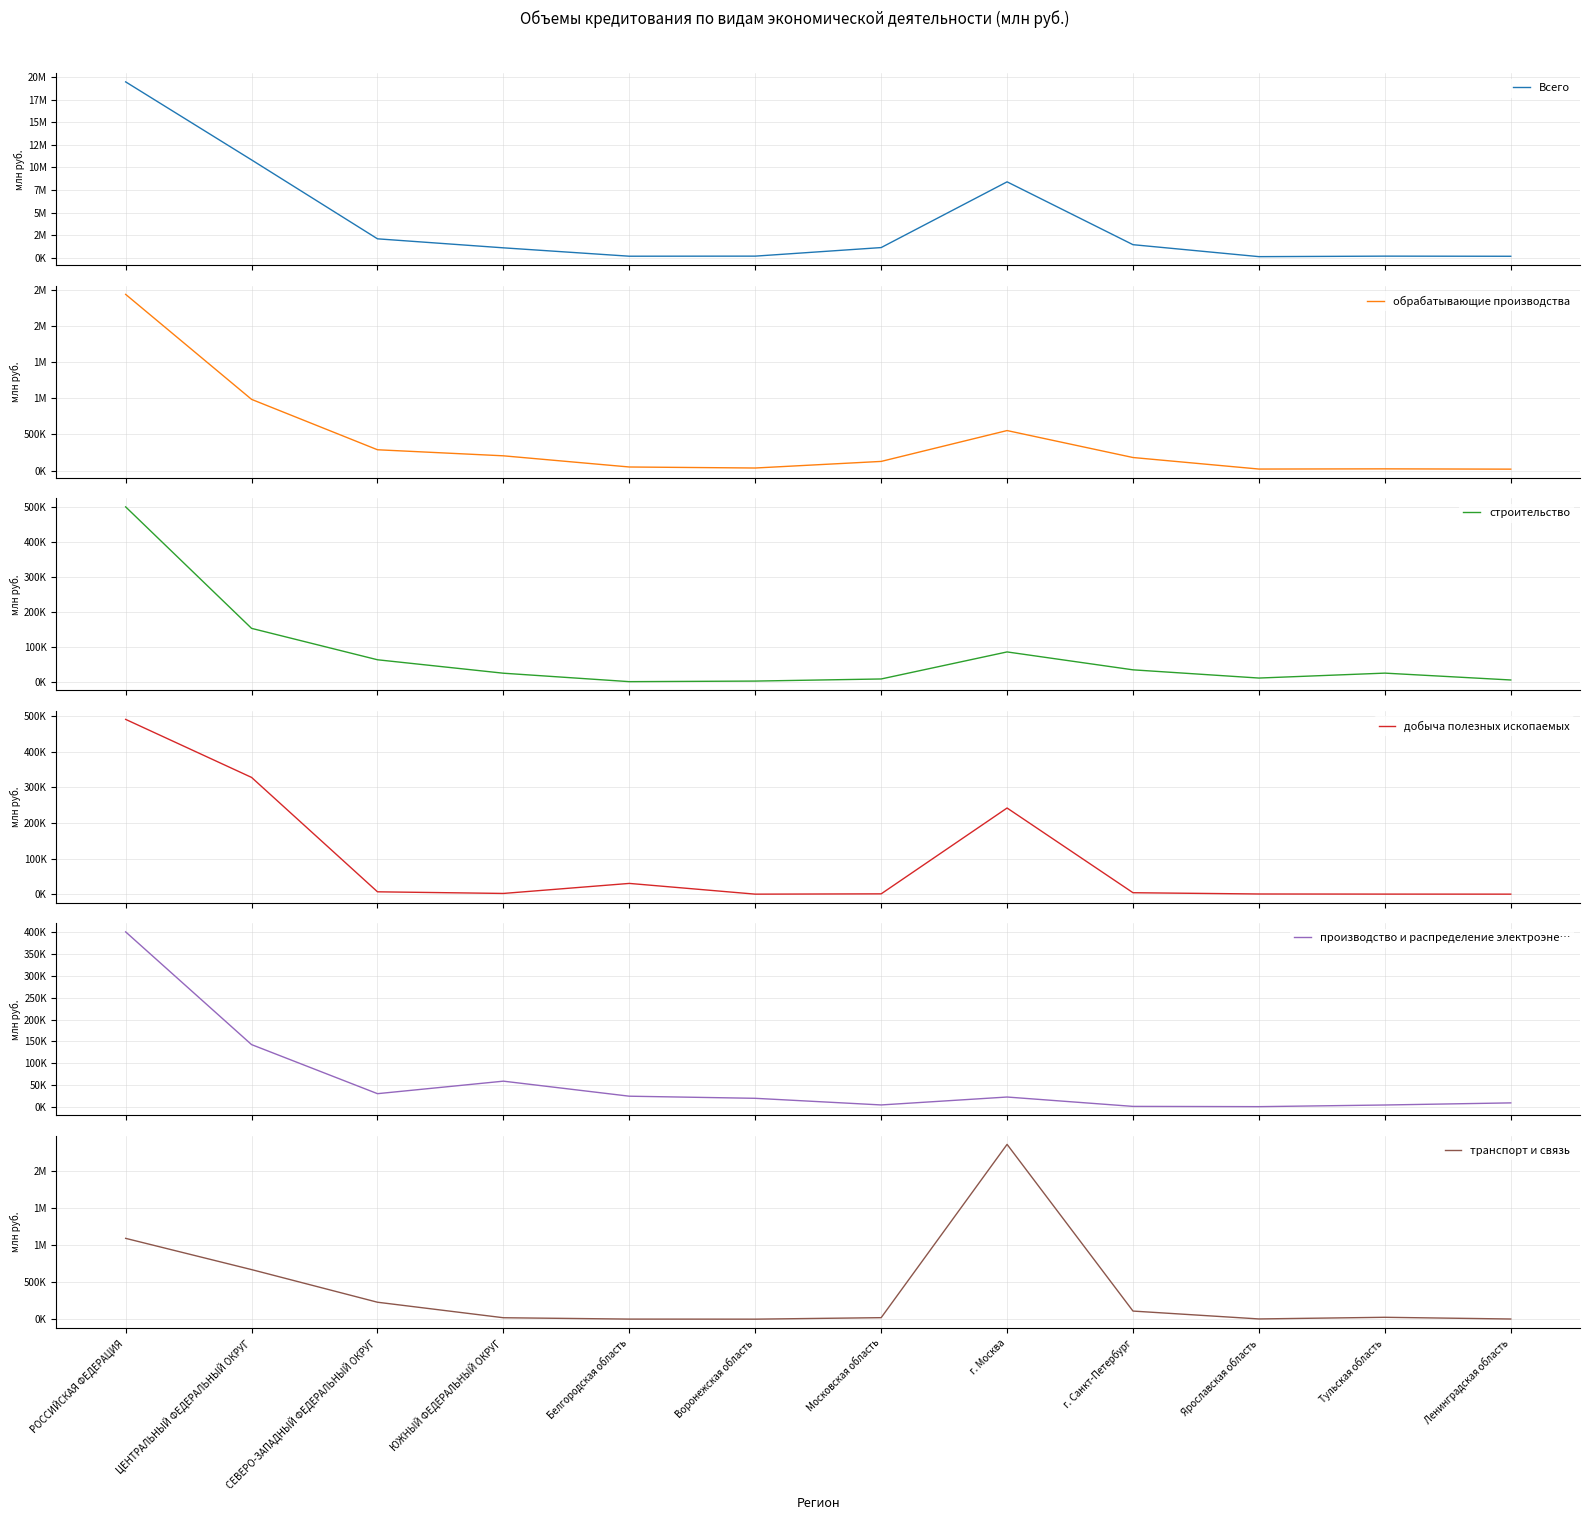

The value of производство и распределение электроэне… at Ленинградская область is 10049. True or false?

True